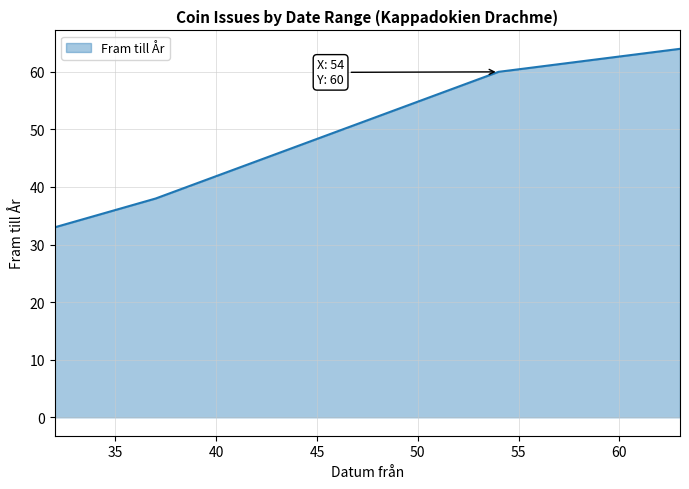

The chart shows a value of 57 at 37. True or false?

False